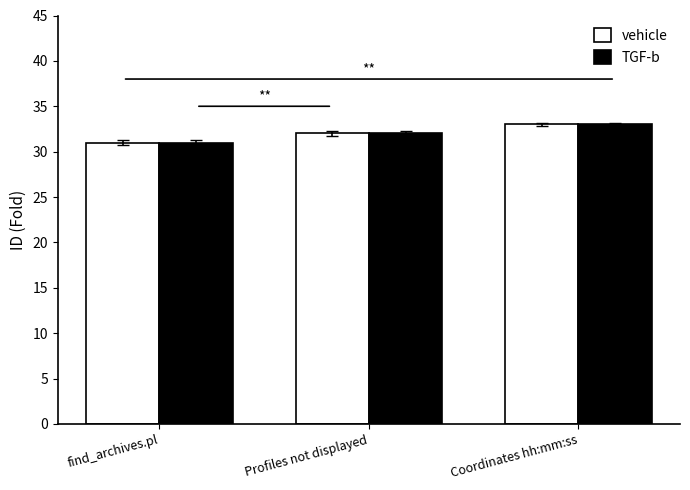

What is the sum of the TGF-b values at Profiles not displayed and Coordinates hh:mm:ss?

65